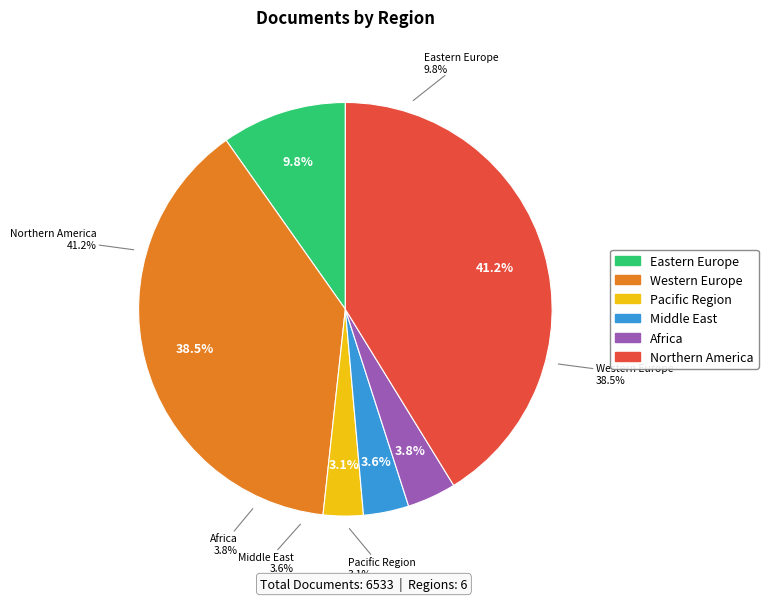

Which has a higher value, Africa or Middle East?

Africa